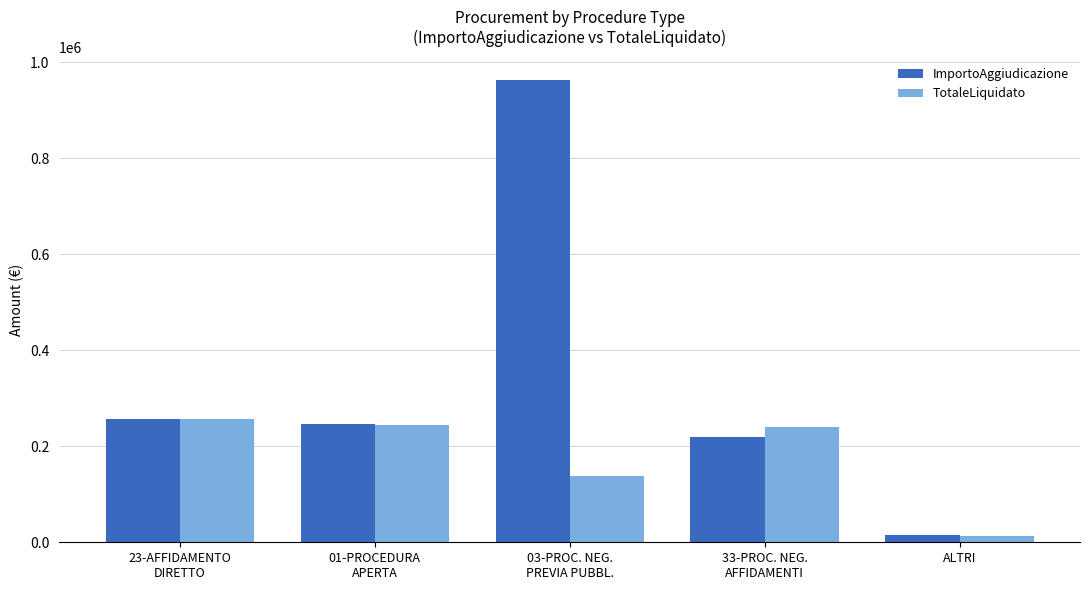

At which category is the sum across all series the highest?

03-PROC. NEG.
PREVIA PUBBL.